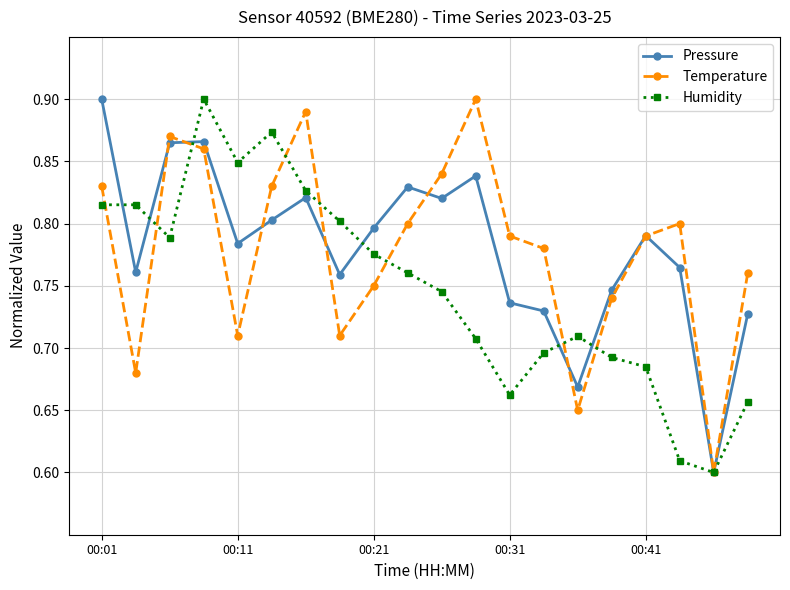

At how many categories does at least one series exceed 0?

20